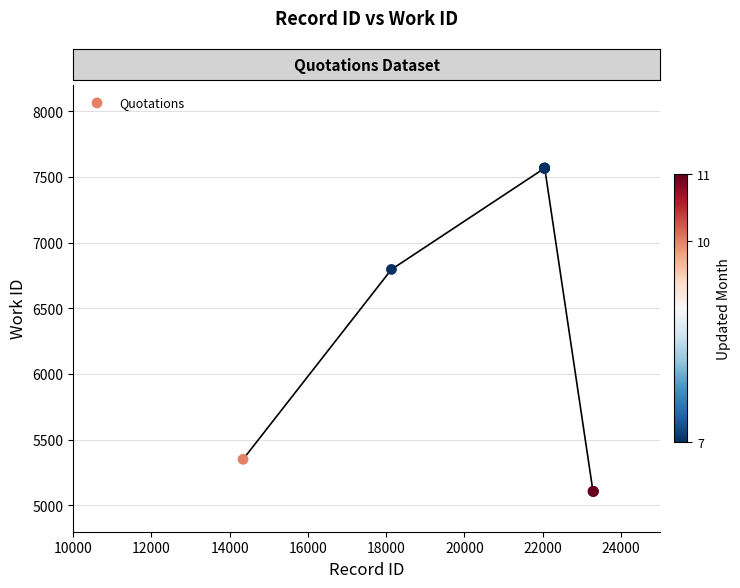

What Y value in the scatter plot is closest to 6338?

6796